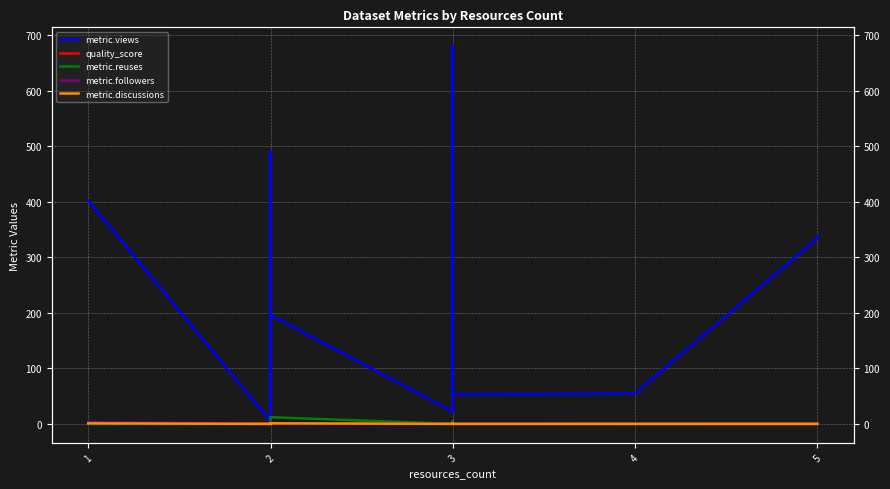

Which series changed the most between 1 and 2?

metric.views